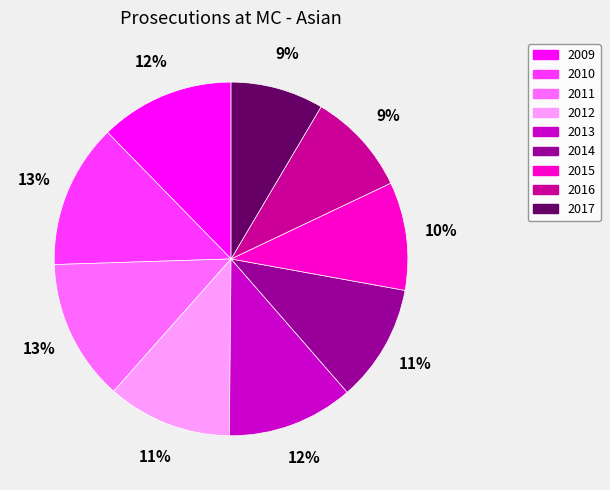

Does any single category account for the majority?

No